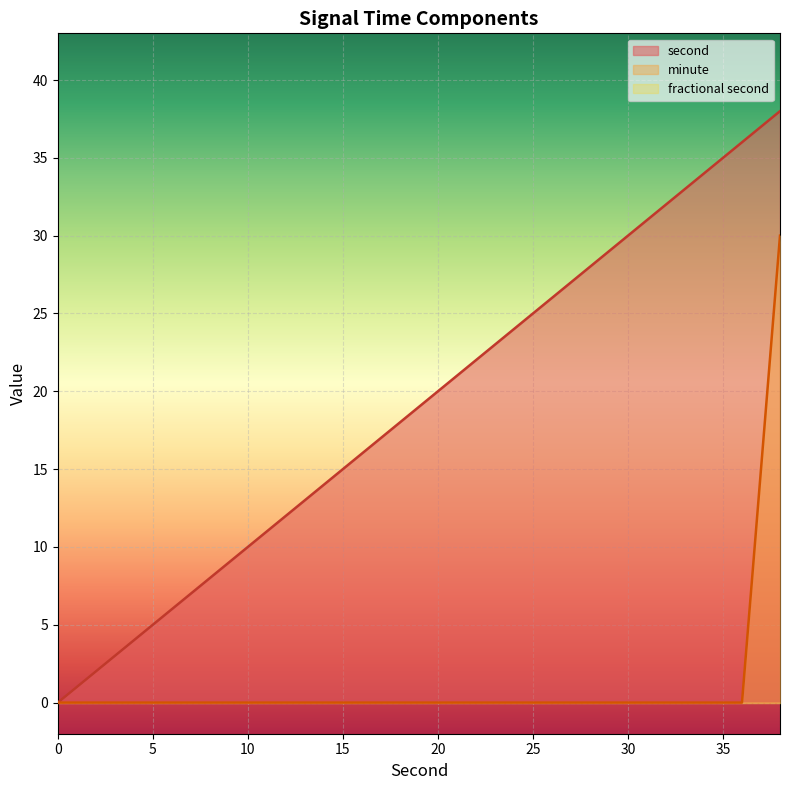

Which series has the widest spread of values?

second